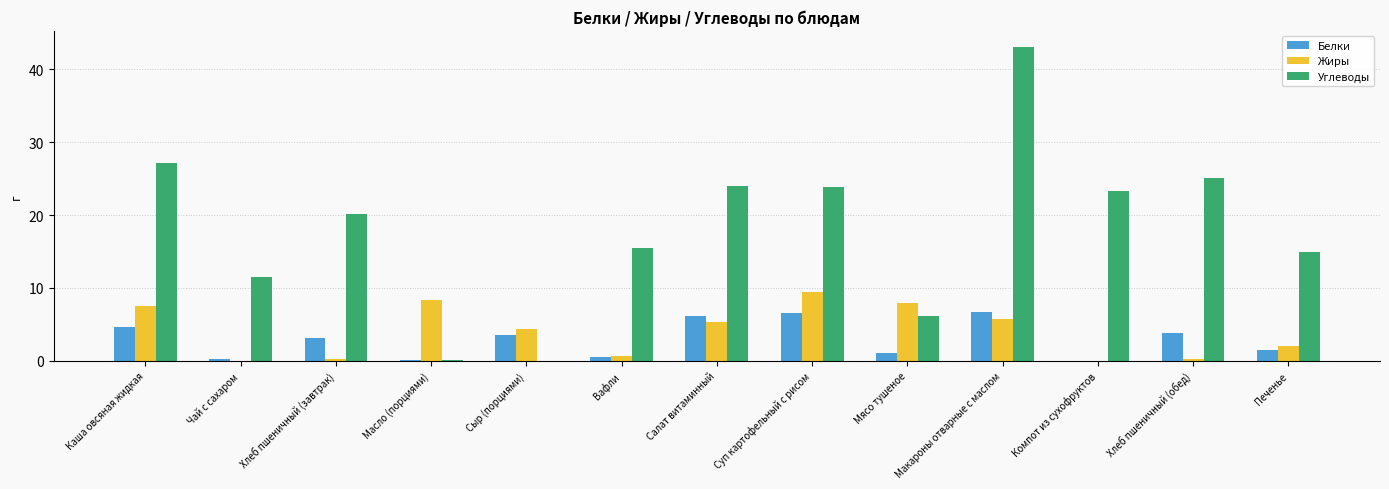

Which series changed the most between Мясо тушеное and Макароны отварные с маслом?

Углеводы